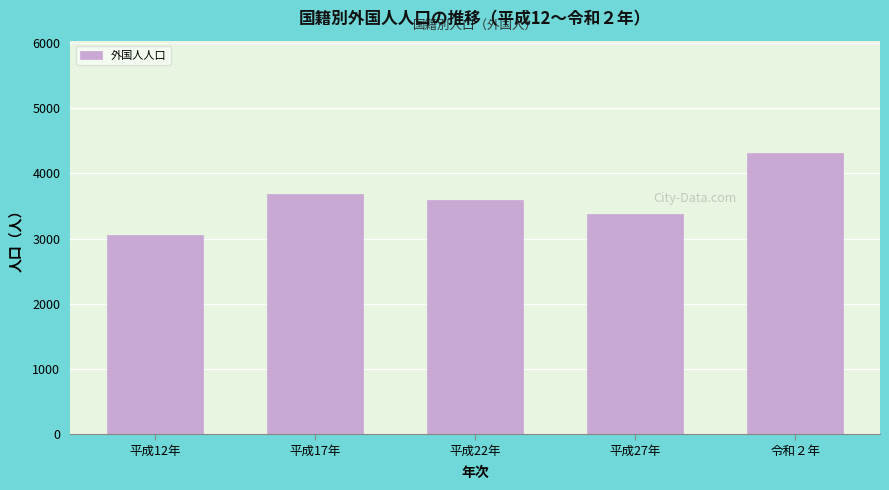

Reading left to right, extract all data points from this chart.

3061	3683	3596	3384	4310